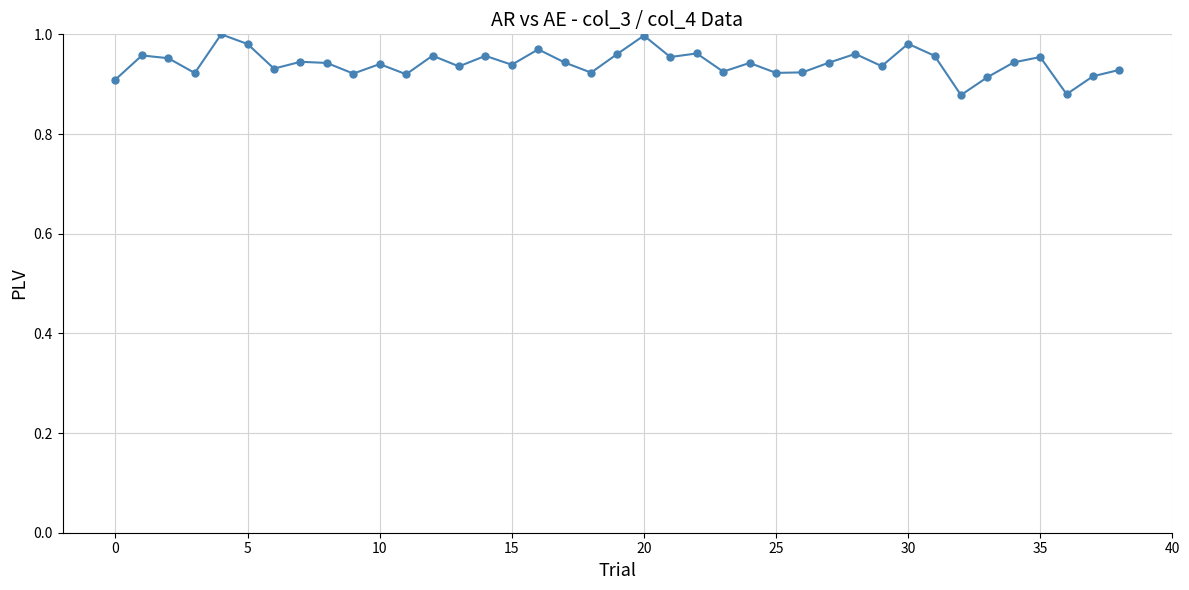

True or false: there are more than 1 points higher than both neighbors.

True